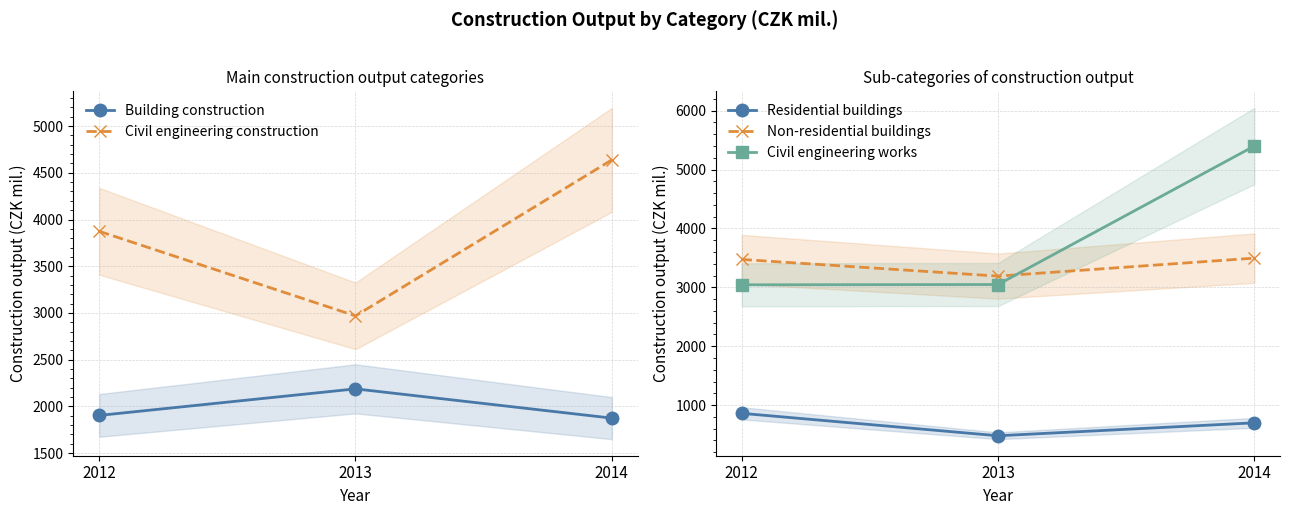

At which label does Building construction reach its minimum?

2014